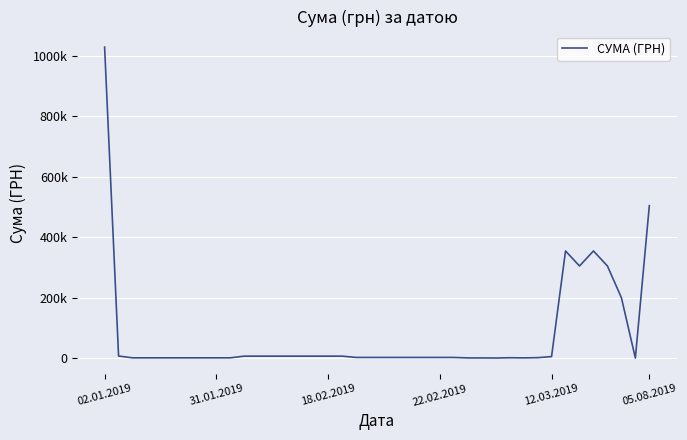

Is this an area chart (filled region under the line)?

No